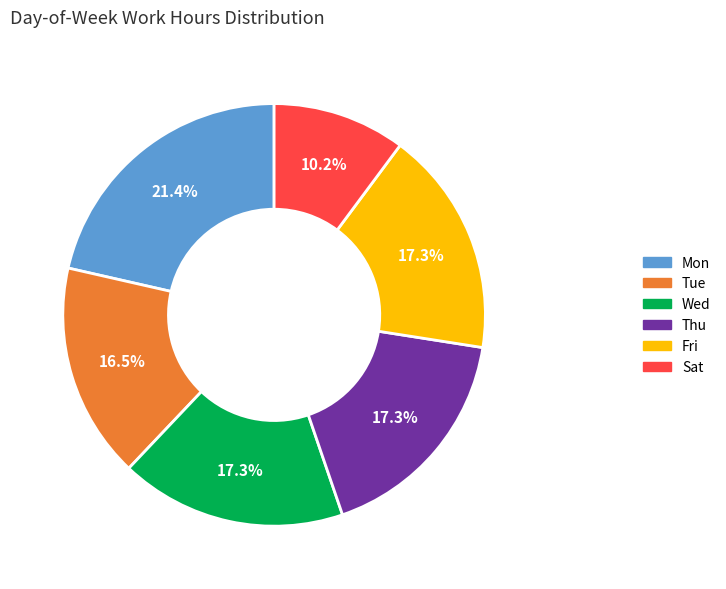

Does Sat account for over 50% of the chart?

No